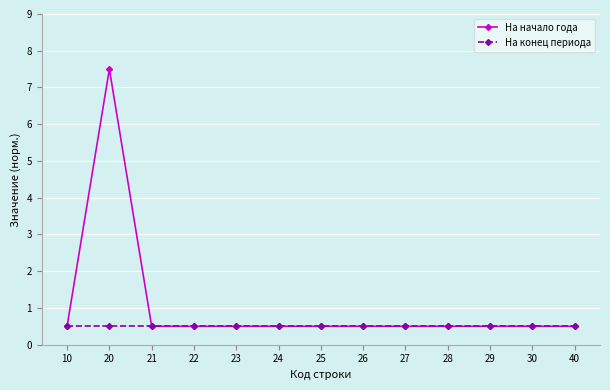

Which series has the largest range (max minus min)?

На начало года